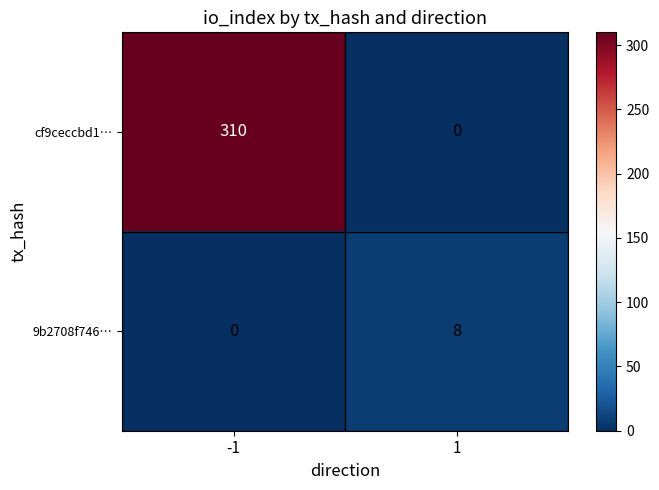

The 9b2708f746… series shows 2 at 1. True or false?

False